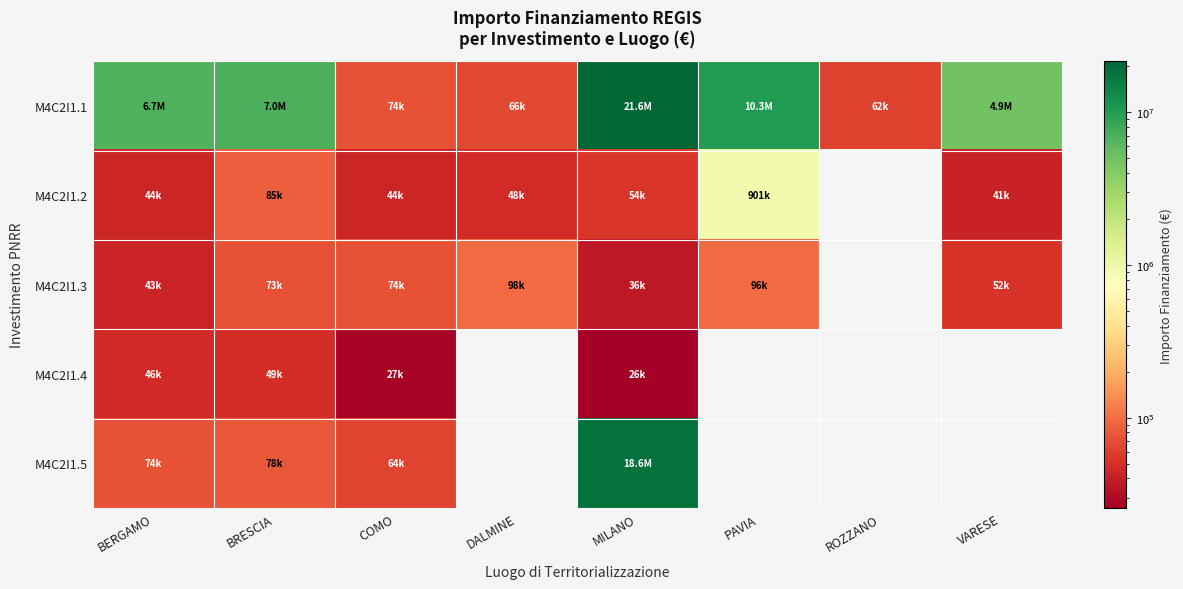

Which has a higher value, PAVIA or VARESE?

PAVIA